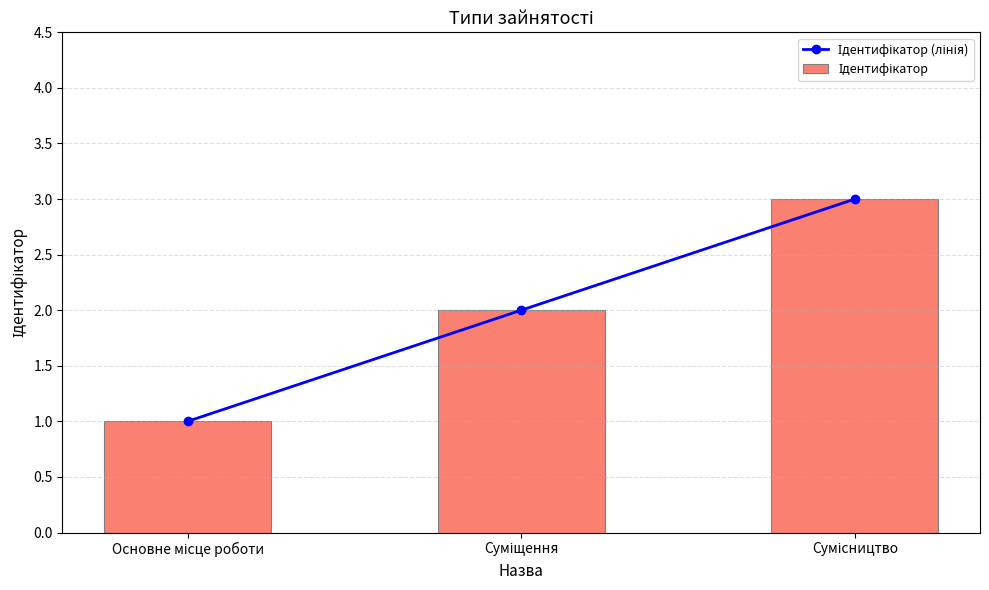

Reading left to right, extract all data points from this chart.

Ідентифікатор (лінія): 1	2	3
Ідентифікатор: 1	2	3